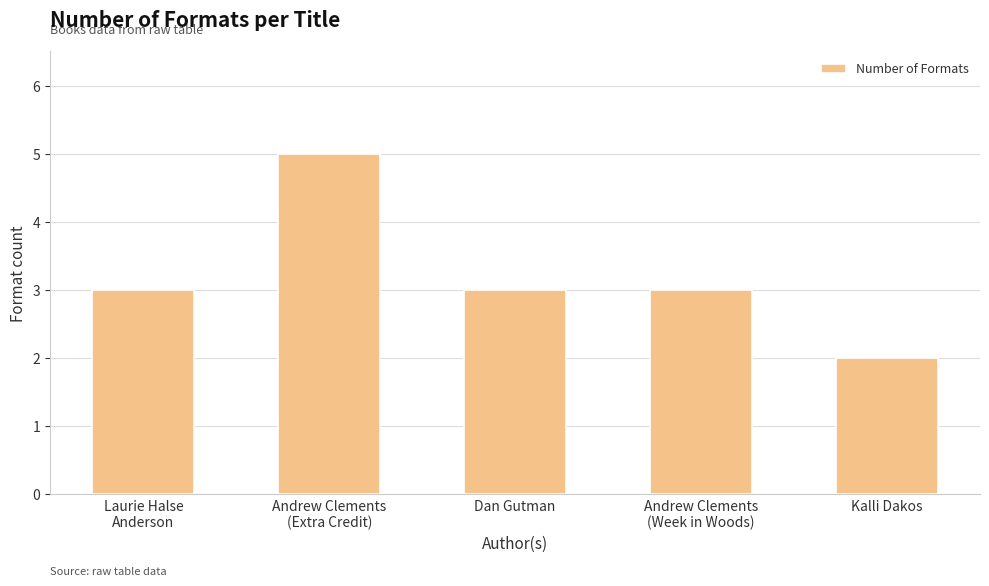

Does the chart contain stacked bars?

No